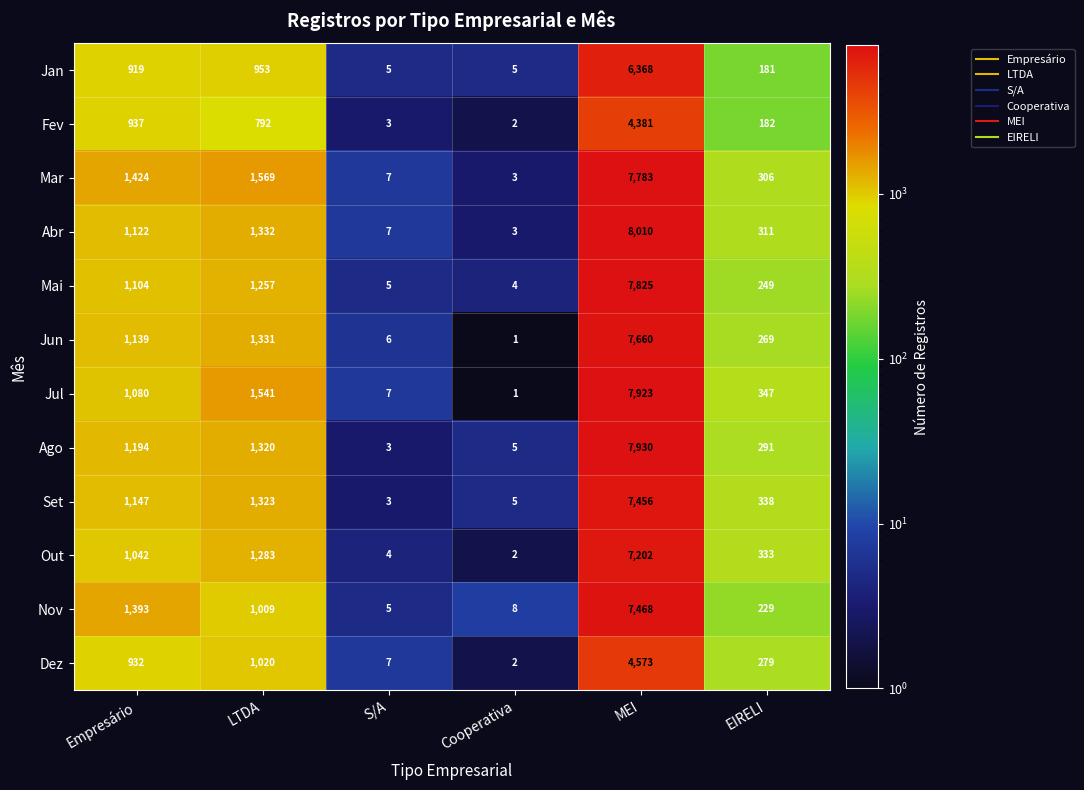

What is the spread (max minus min) of values at Cooperativa?

7